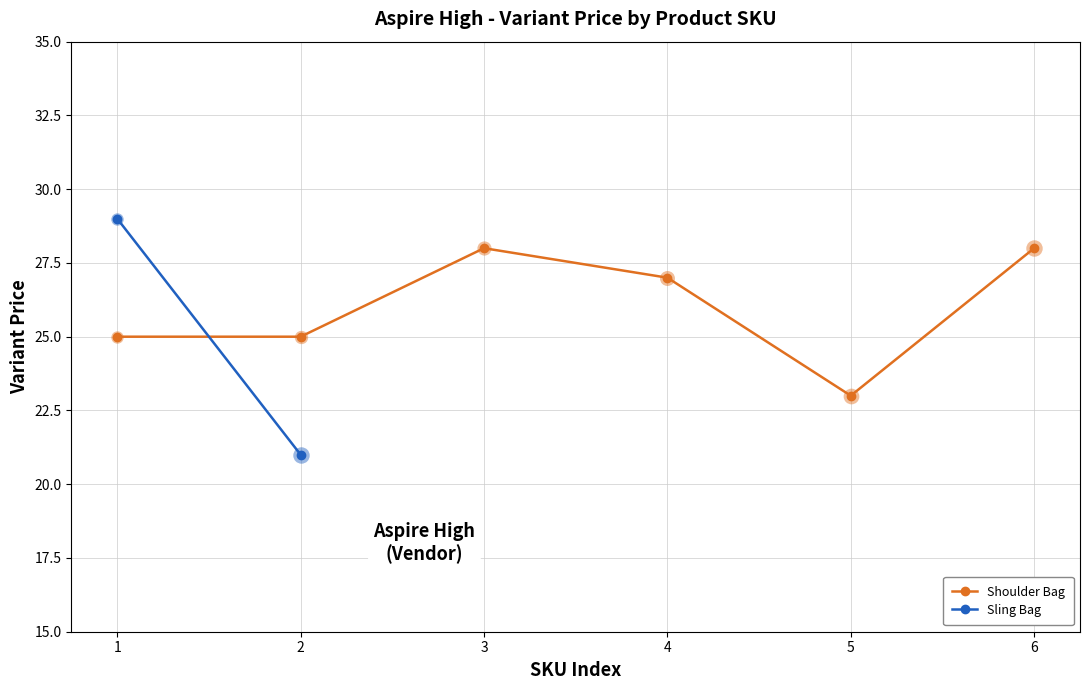

In Shoulder Bag, how many points are higher than both neighbors (excluding endpoints)?

1